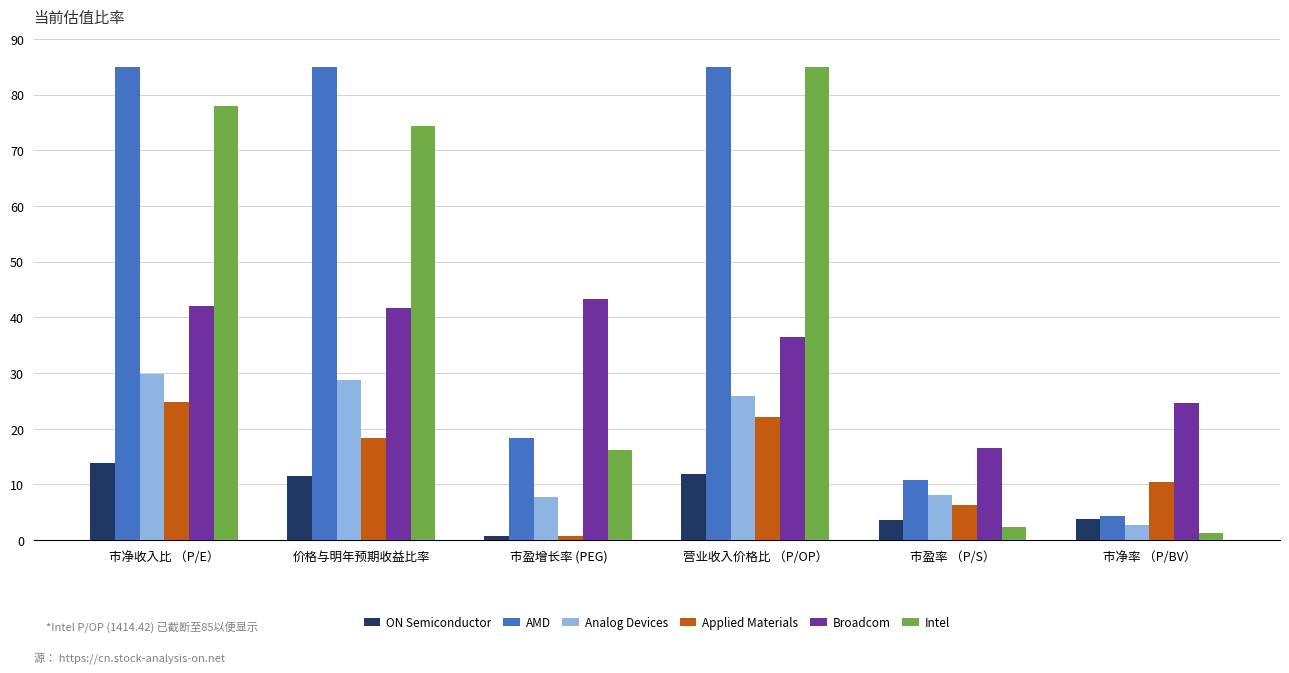

The value of Analog Devices at 价格与明年预期收益比率 is 41.6. True or false?

False